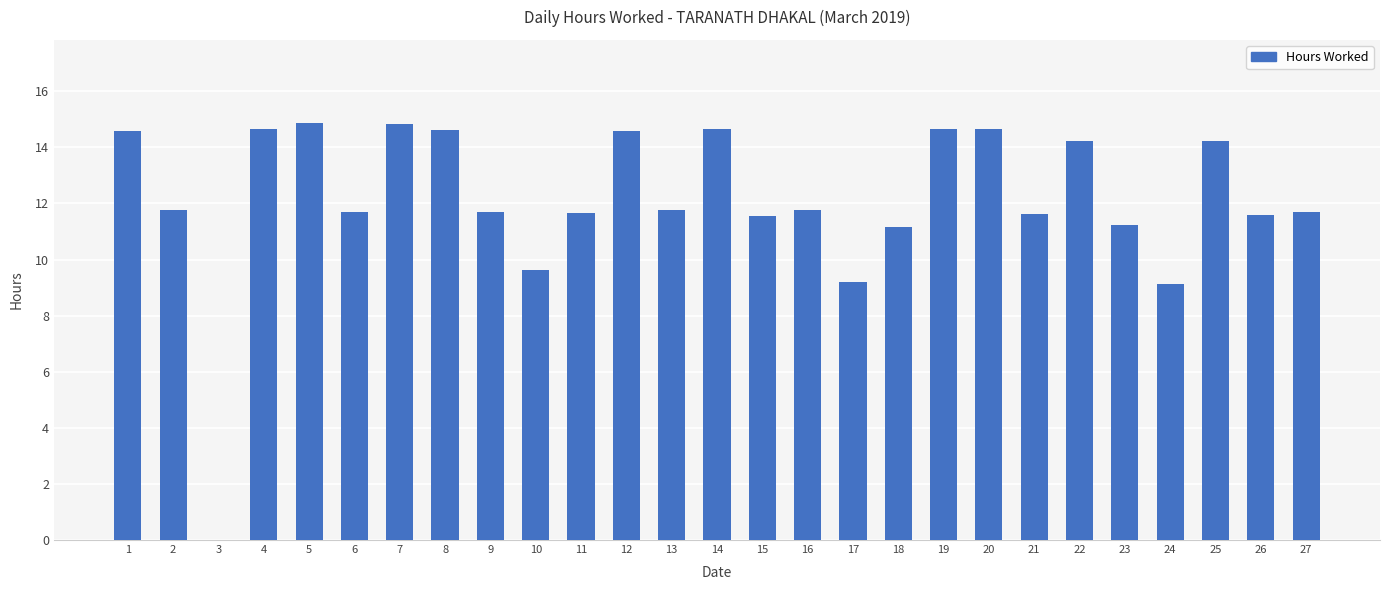

Are the bars horizontal?

No